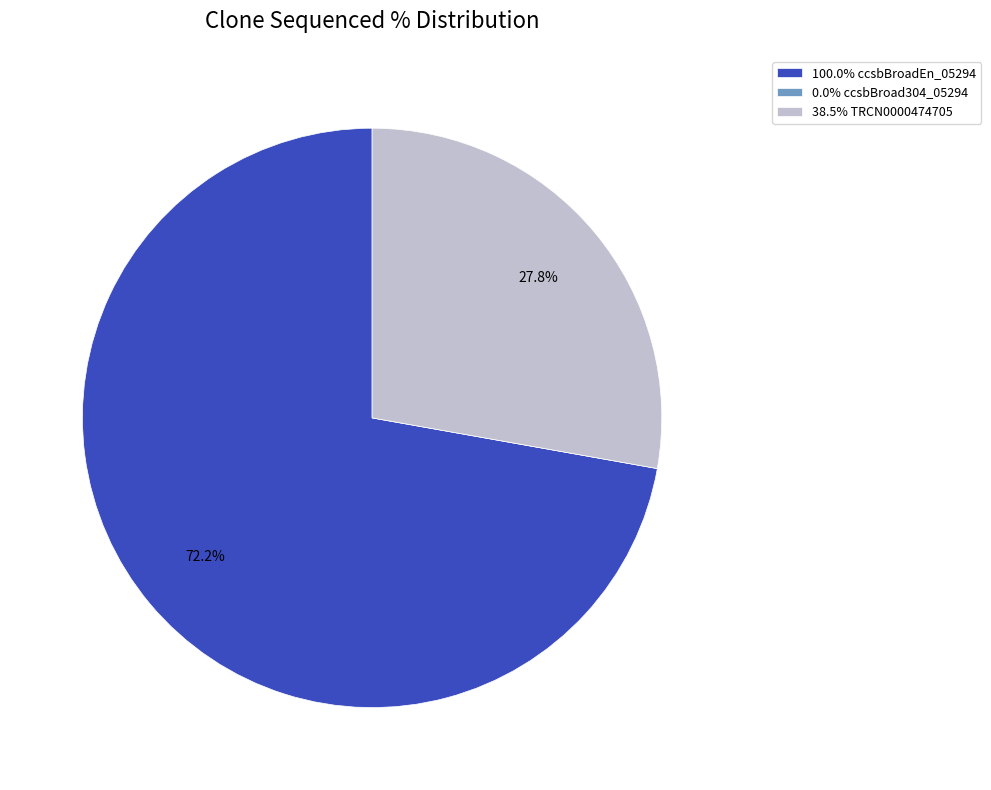

Combined, do 100.0% ccsbBroadEn_05294 and 38.5% TRCN0000474705 account for over 50%?

Yes